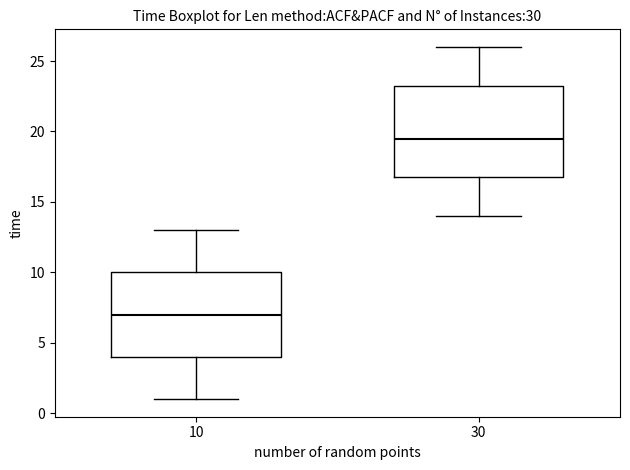

Where is the upper edge of the box at x = 10 on the y-axis? The values are not printed on the chart, so give them approximately, as read against the axis.

10.0